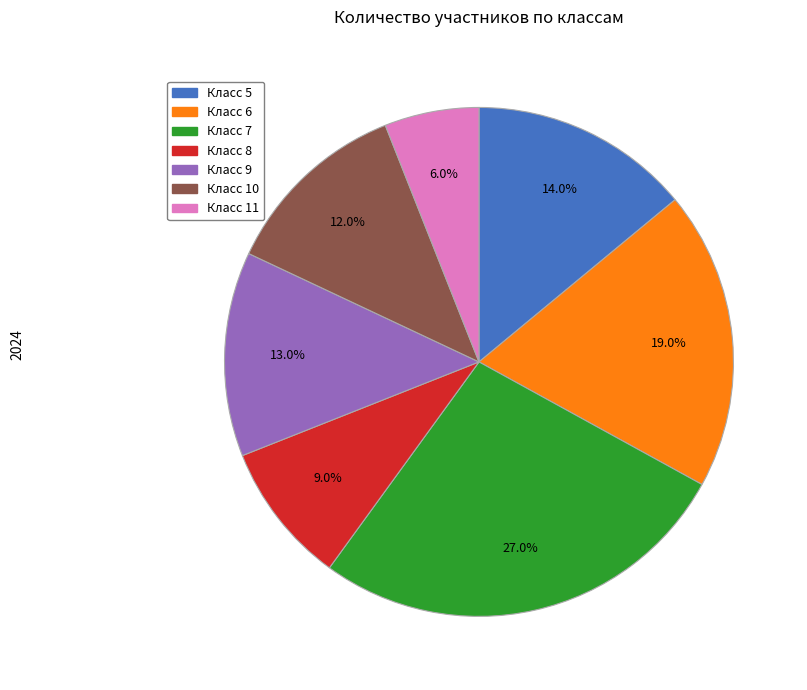

To the nearest percent, what is the difference between the largest and smallest slice percentages?

21%